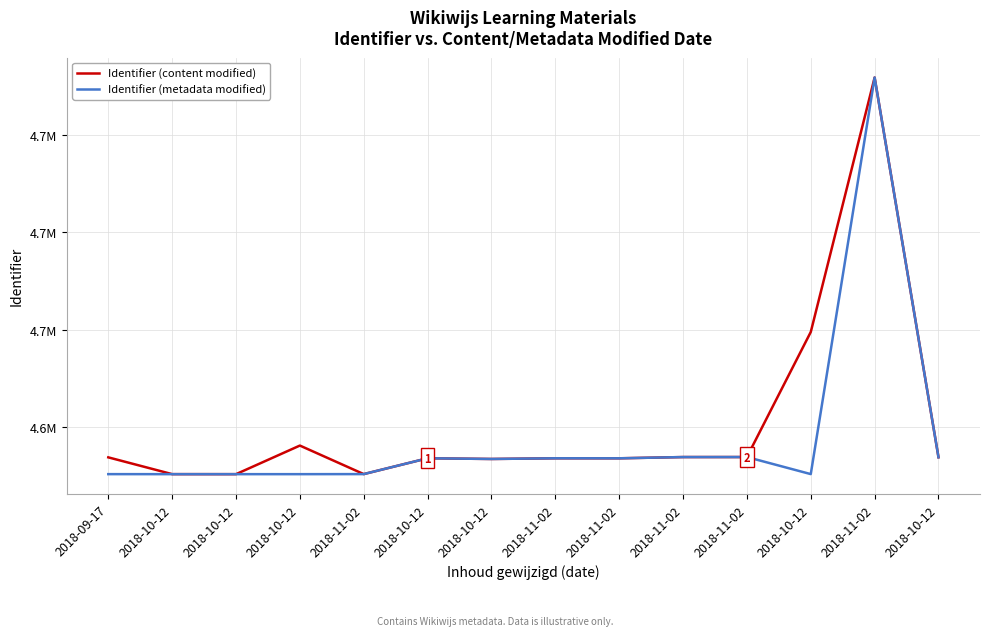

What is the average value of the Identifier (metadata modified) series?

4633347